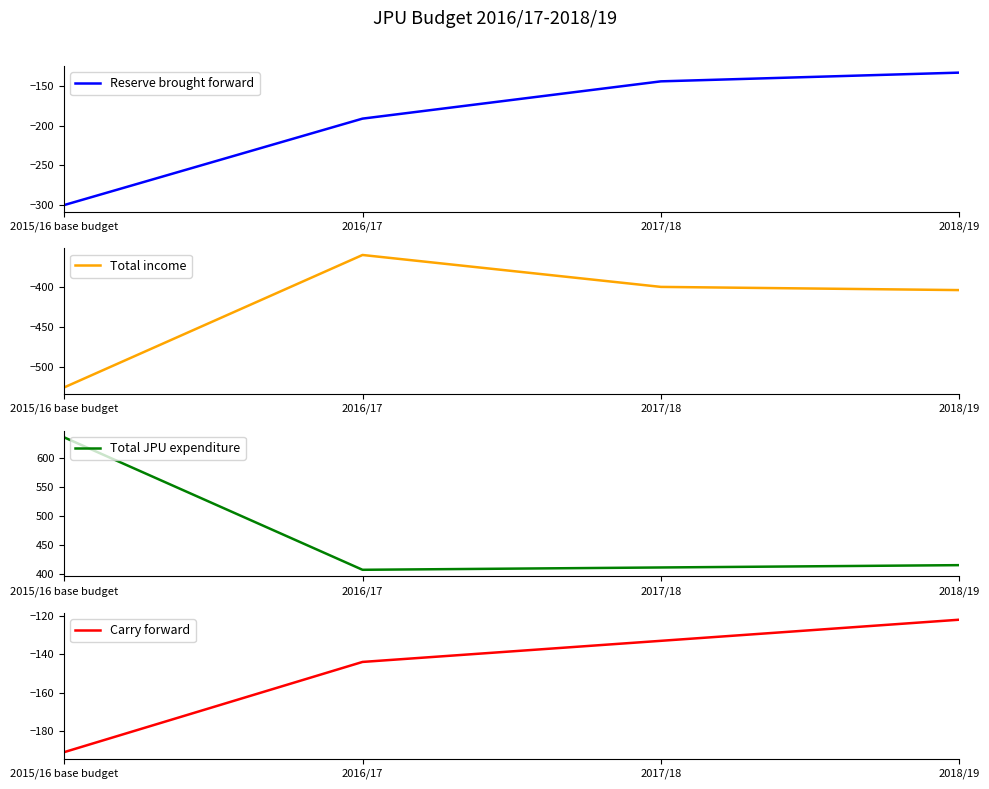

At which category does the chart reach its peak across all series?

2015/16 base budget